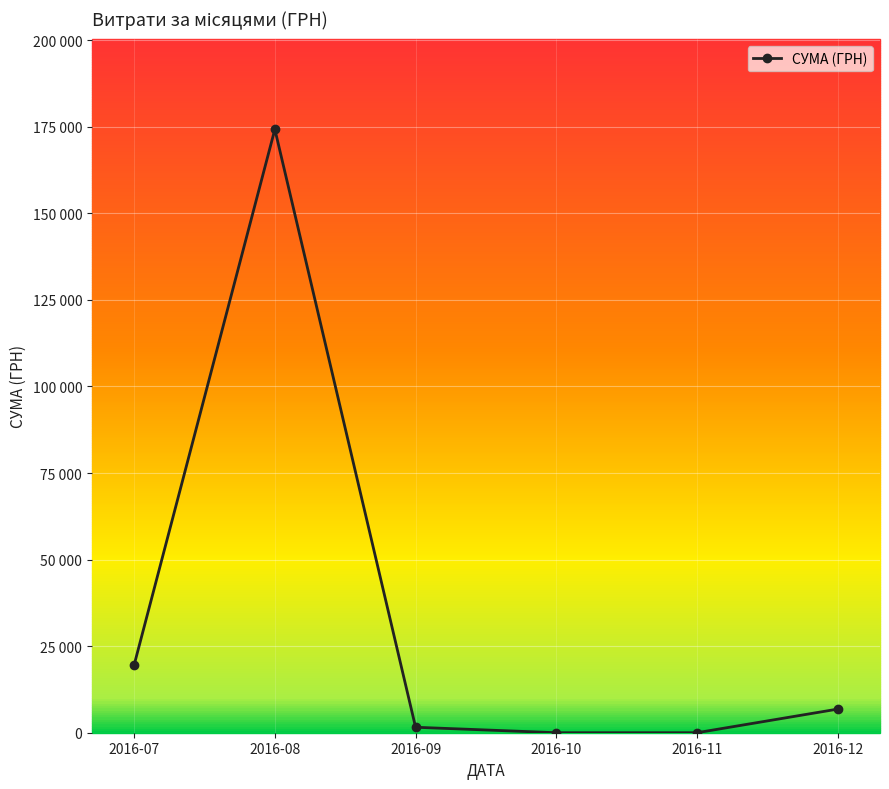

Is this an area chart (filled region under the line)?

No